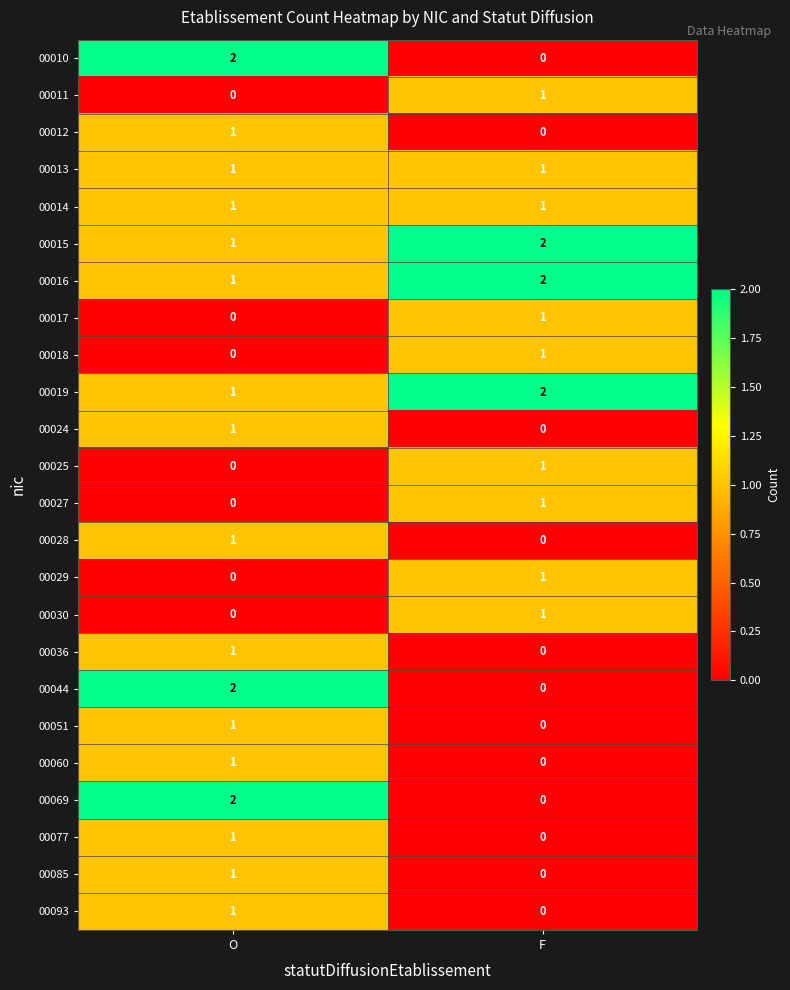

How many values in 00069 are above zero?

1